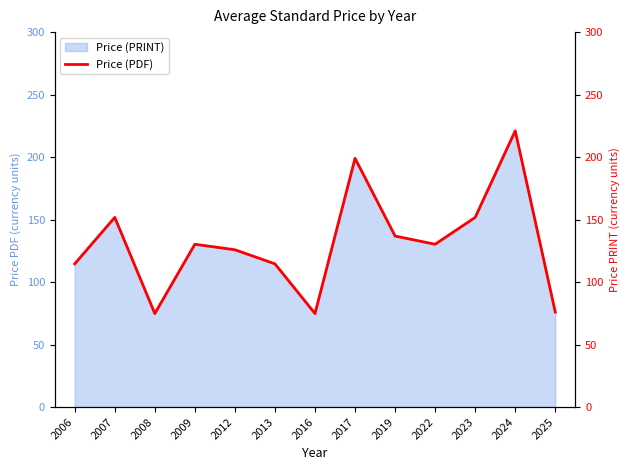

Where is the first local maximum?

2007